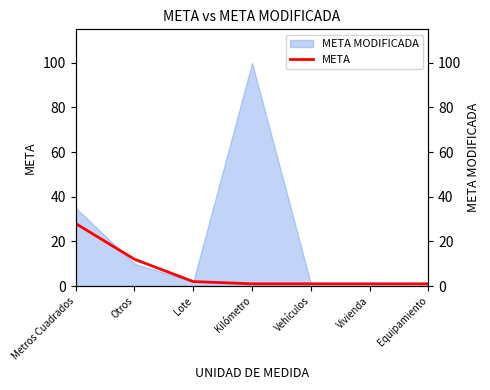

Rank the categories by value from highest to lowest.

Metros Cuadrados, Otros, Lote, Kilómetro, Vehículos, Vivienda, Equipamiento